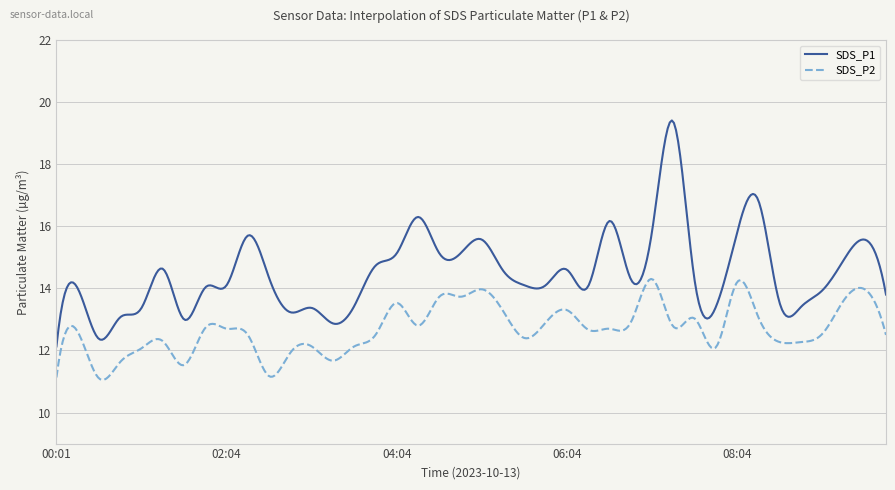

What is the minimum value shown in the chart?

11.1